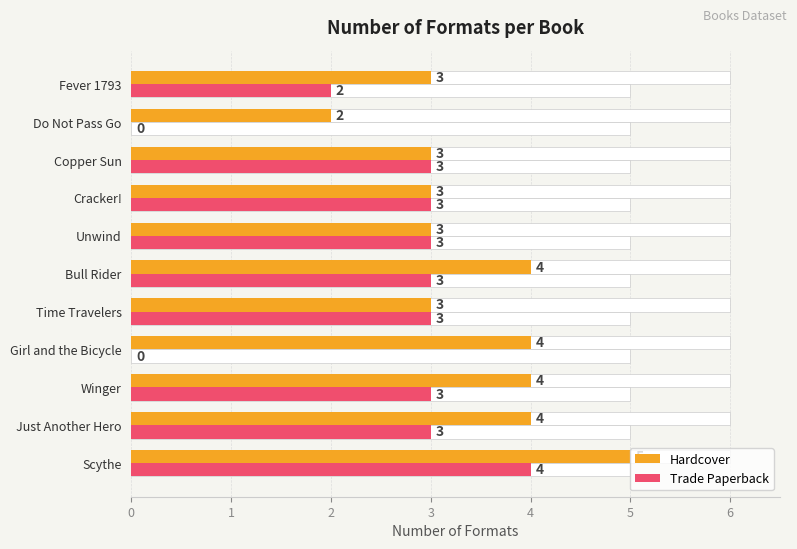

What is the greatest value displayed?

5